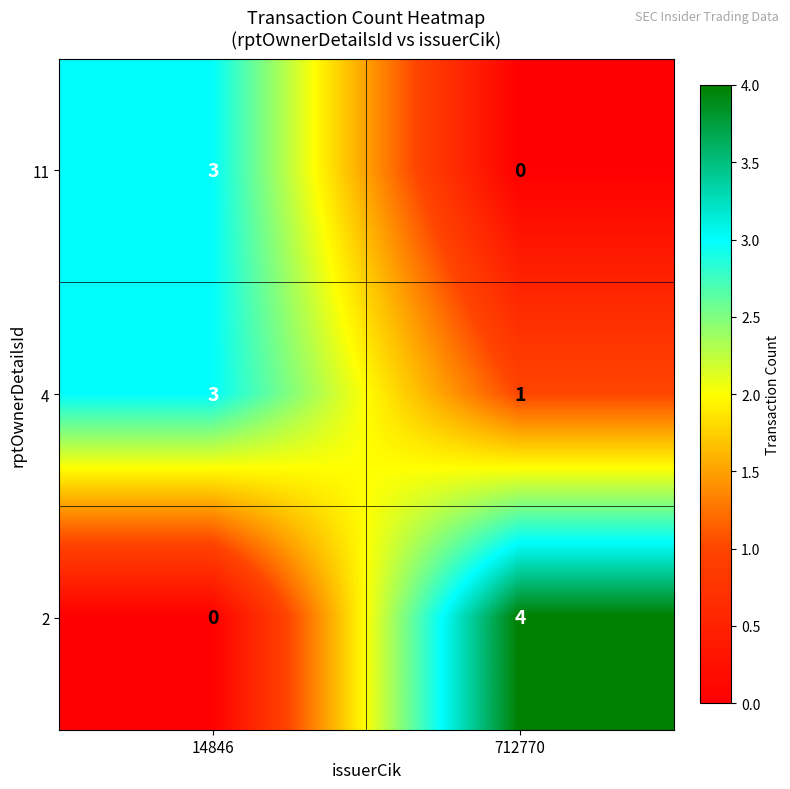

List the labels in order of 4 value, smallest first.

712770, 14846